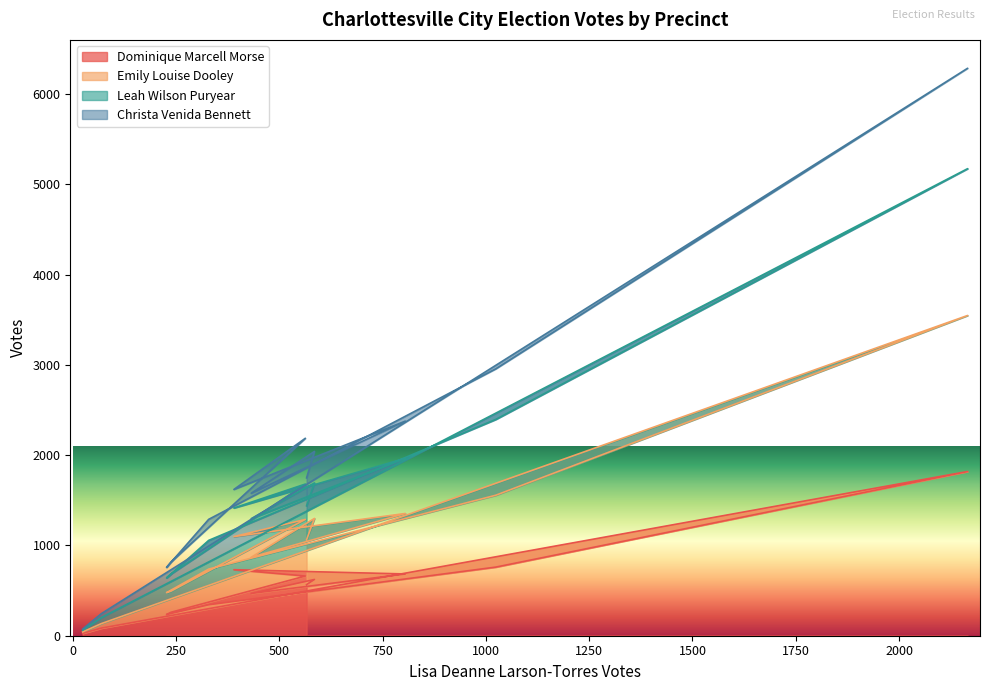

What is the maximum value for Dominique Marcell Morse?

1819